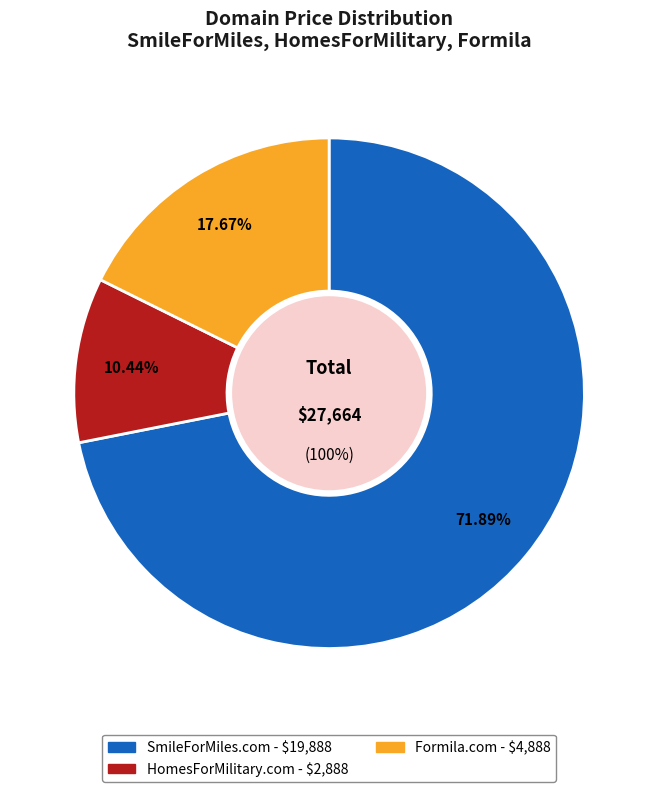

To the nearest percent, what is the difference between the Formila.com and SmileForMiles.com slice percentages?

54%